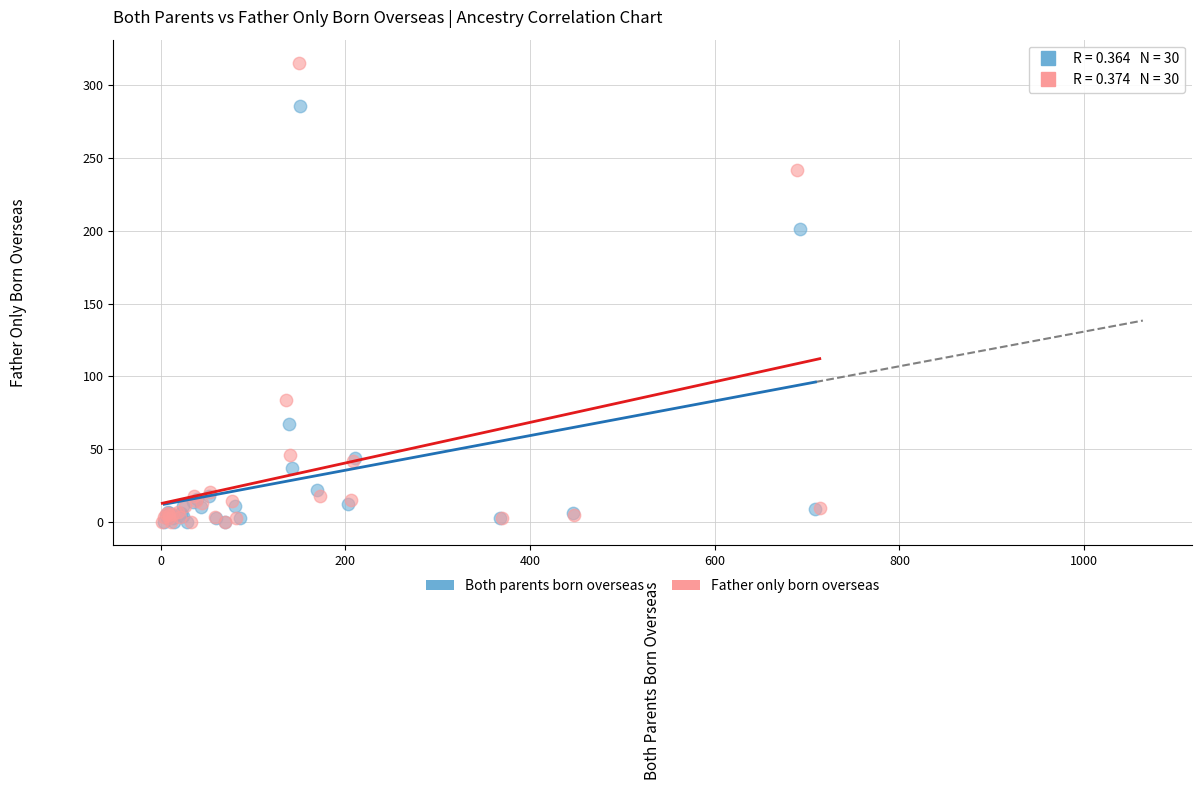

Which series has the widest spread of Y values?

Father only born overseas